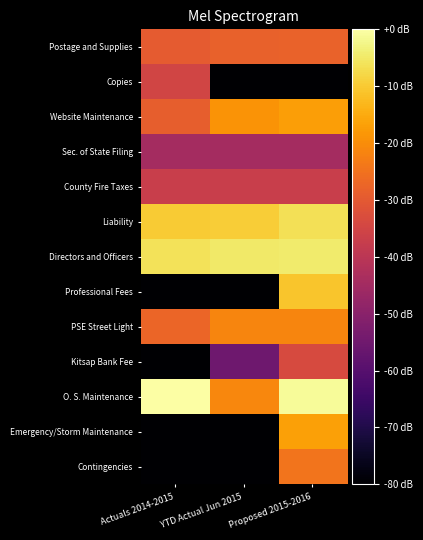

Reading left to right, transcribe all the data shown in this chart.

Postage and Supplies: Actuals 2014-2015=-29.5	YTD Actual Jun 2015=-28.4	Proposed 2015-2016=-28.0
Copies: Actuals 2014-2015=-35.1	YTD Actual Jun 2015=-184.6	Proposed 2015-2016=-184.6
Website Maintenance: Actuals 2014-2015=-29.0	YTD Actual Jun 2015=-19.0	Proposed 2015-2016=-17.0
Sec. of State Filing: Actuals 2014-2015=-44.6	YTD Actual Jun 2015=-44.6	Proposed 2015-2016=-44.6
County Fire Taxes: Actuals 2014-2015=-37.0	YTD Actual Jun 2015=-37.1	Proposed 2015-2016=-37.0
Liability: Actuals 2014-2015=-9.8	YTD Actual Jun 2015=-9.5	Proposed 2015-2016=-6.5
Directors and Officers: Actuals 2014-2015=-6.0	YTD Actual Jun 2015=-5.0	Proposed 2015-2016=-4.6
Professional Fees: Actuals 2014-2015=-184.6	YTD Actual Jun 2015=-184.6	Proposed 2015-2016=-10.6
PSE Street Light: Actuals 2014-2015=-27.5	YTD Actual Jun 2015=-21.4	Proposed 2015-2016=-21.4
Kitsap Bank Fee: Actuals 2014-2015=-184.6	YTD Actual Jun 2015=-55.1	Proposed 2015-2016=-33.5
O. S. Maintenance: Actuals 2014-2015=0.0	YTD Actual Jun 2015=-21.1	Proposed 2015-2016=-1.1
Emergency/Storm Maintenance: Actuals 2014-2015=-184.6	YTD Actual Jun 2015=-184.6	Proposed 2015-2016=-16.7
Contingencies: Actuals 2014-2015=-184.6	YTD Actual Jun 2015=-184.6	Proposed 2015-2016=-24.6